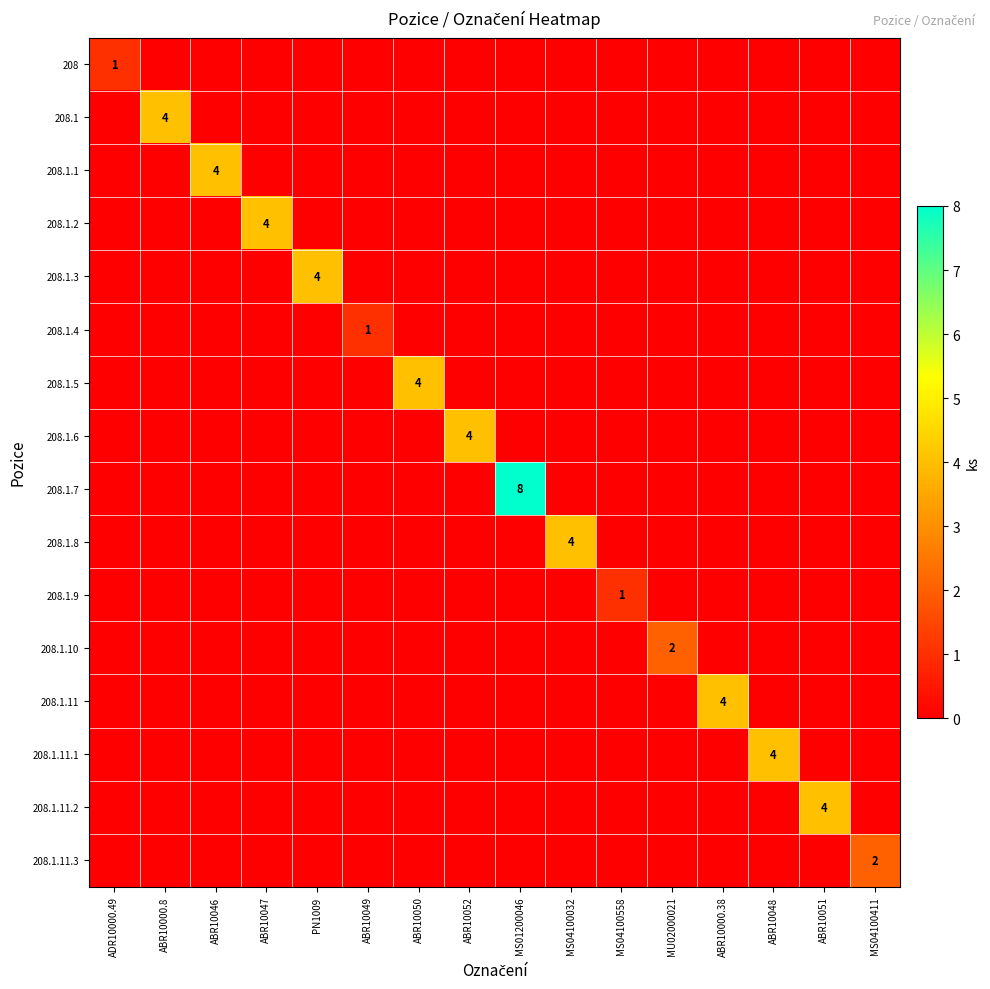

The 208.1.6 series shows 4 at ABR10052. True or false?

True